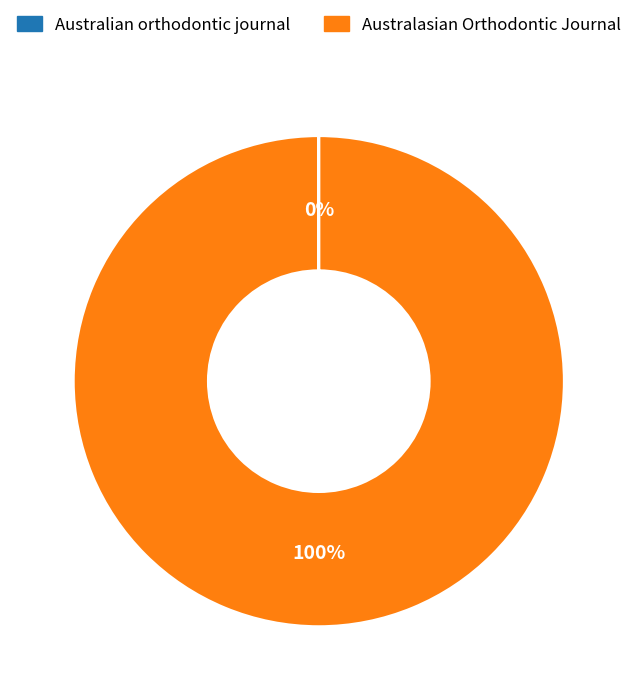

To the nearest percent, what percentage of the pie is Australasian Orthodontic Journal?

100%